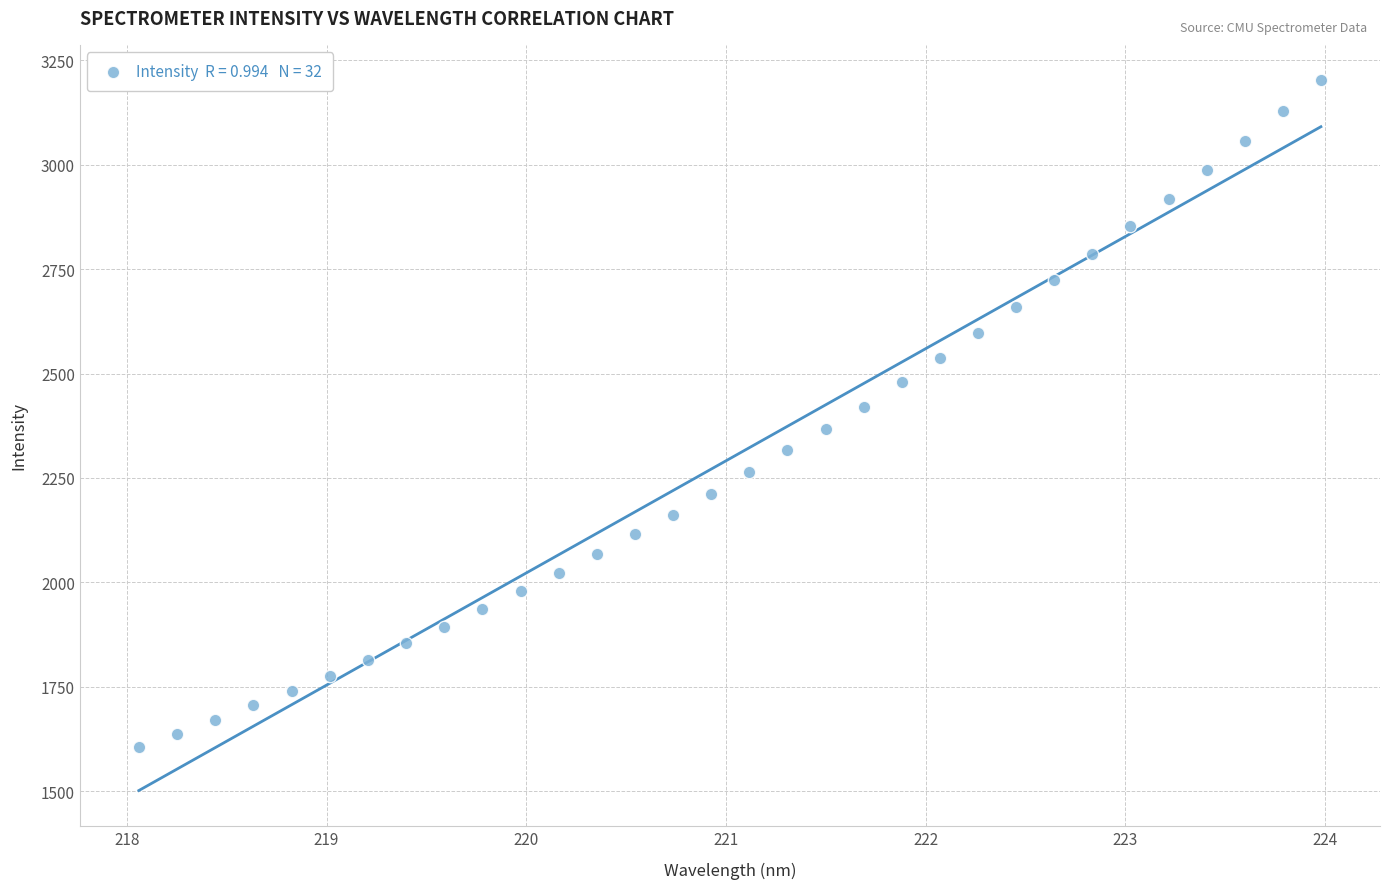

What is the range of X values (max minus min)?

5.9